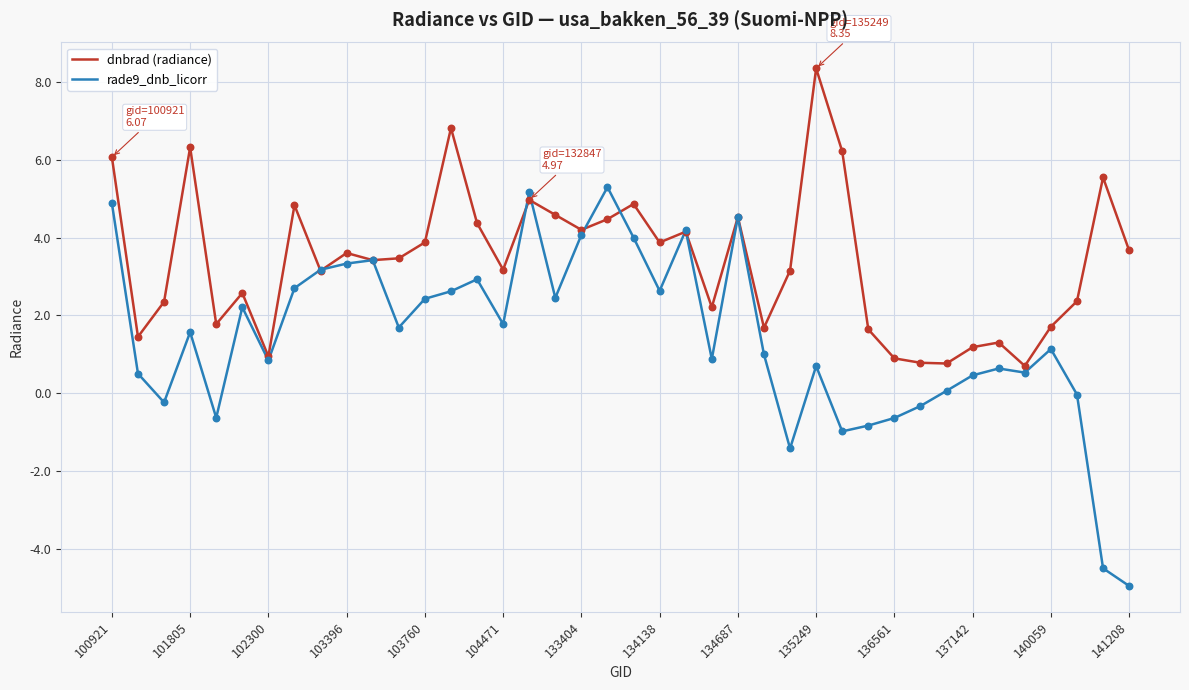

Which series has the largest total across all categories?

dnbrad (radiance)